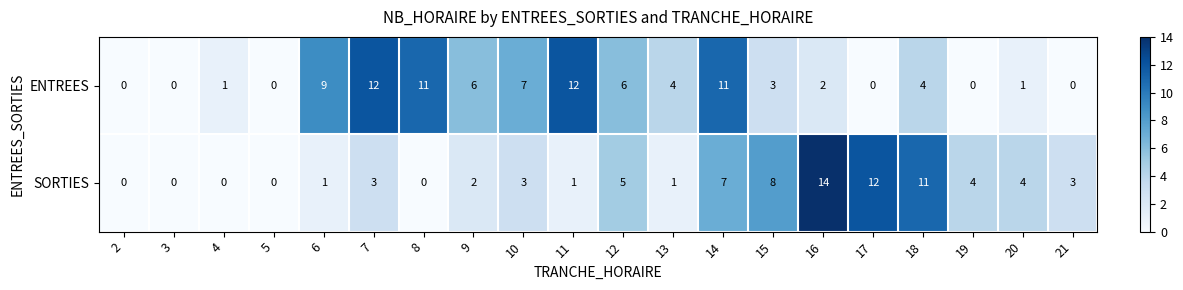

Between 11 and 13, which series saw the biggest shift?

ENTREES